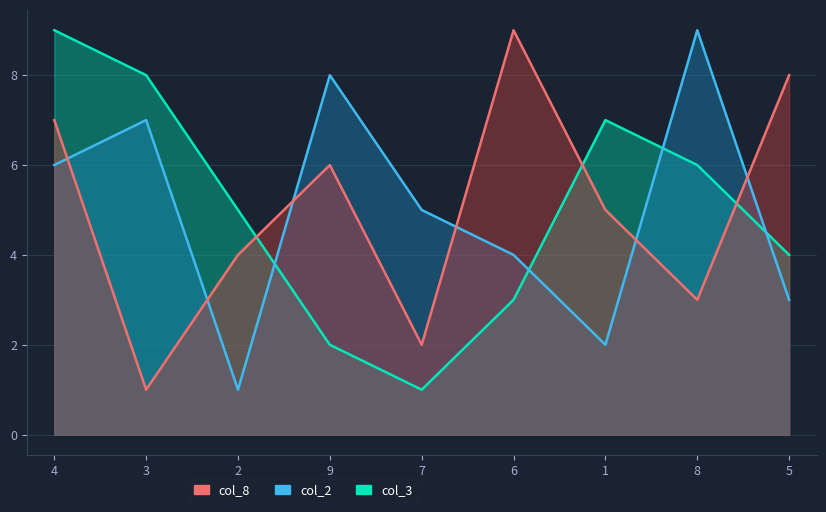

True or false: col_3 has more than 2 points higher than both neighbors.

False